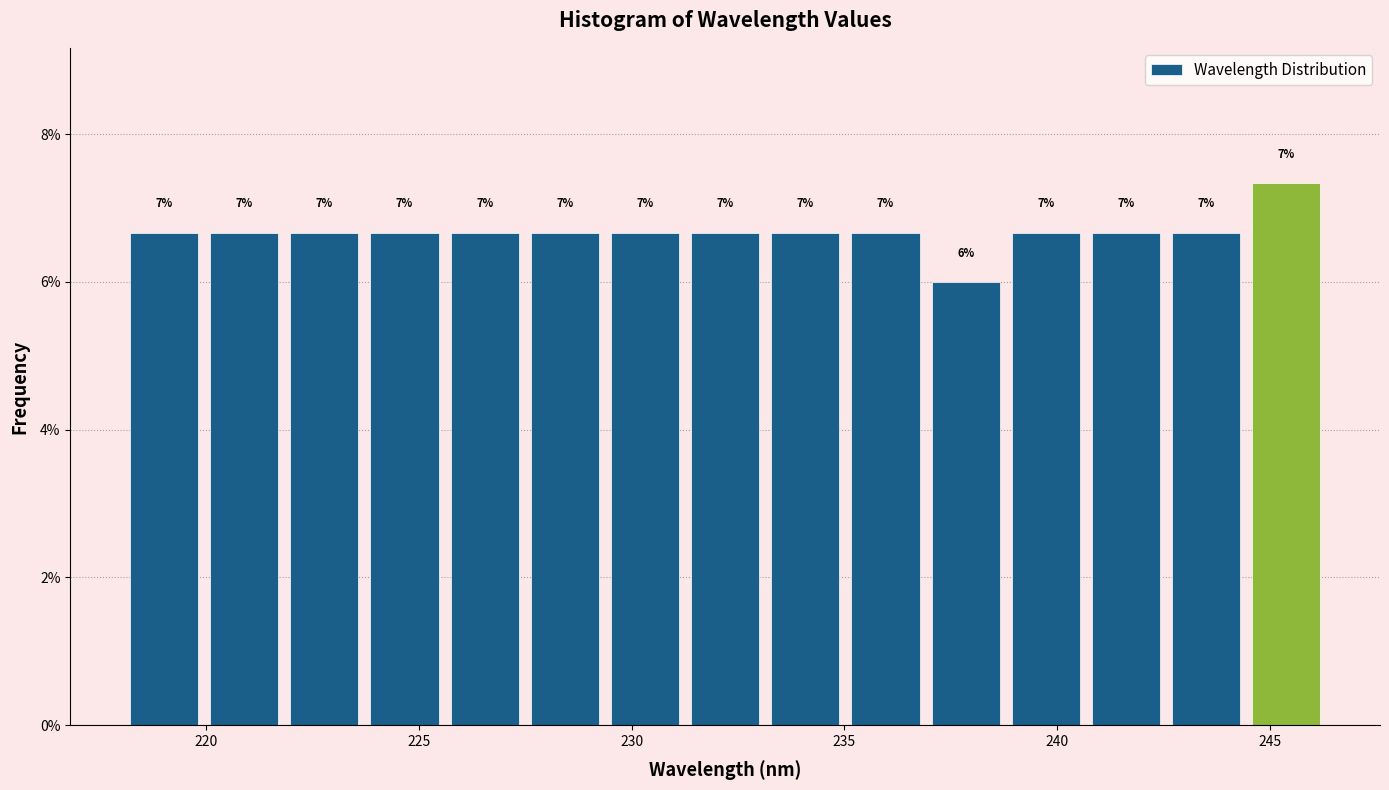

Read against the x-axis, roughly where is the centre of the tallest bar?

245.5